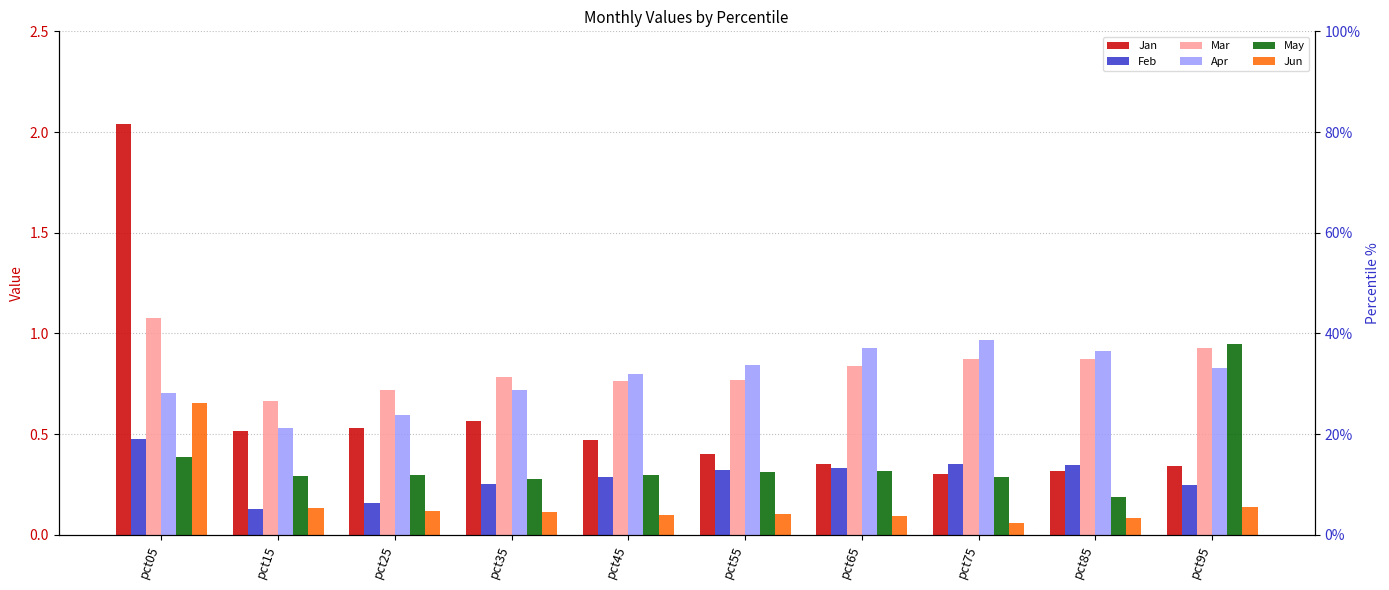

At which category is the sum across all series the highest?

pct05